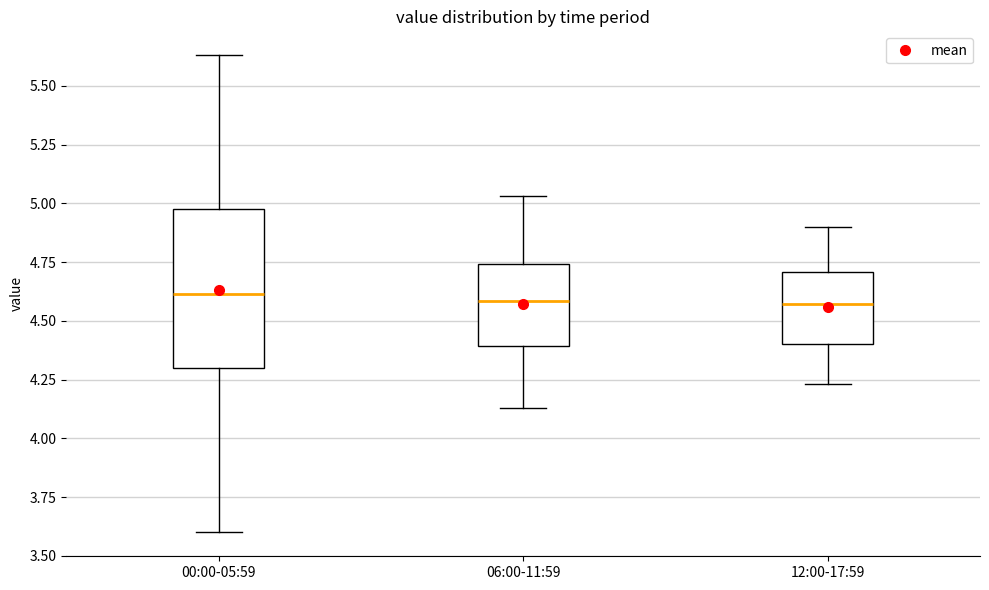

Where is the upper edge of the box for 00:00-05:59 on the y-axis? The values are not printed on the chart, so give them approximately, as read against the axis.

5.00